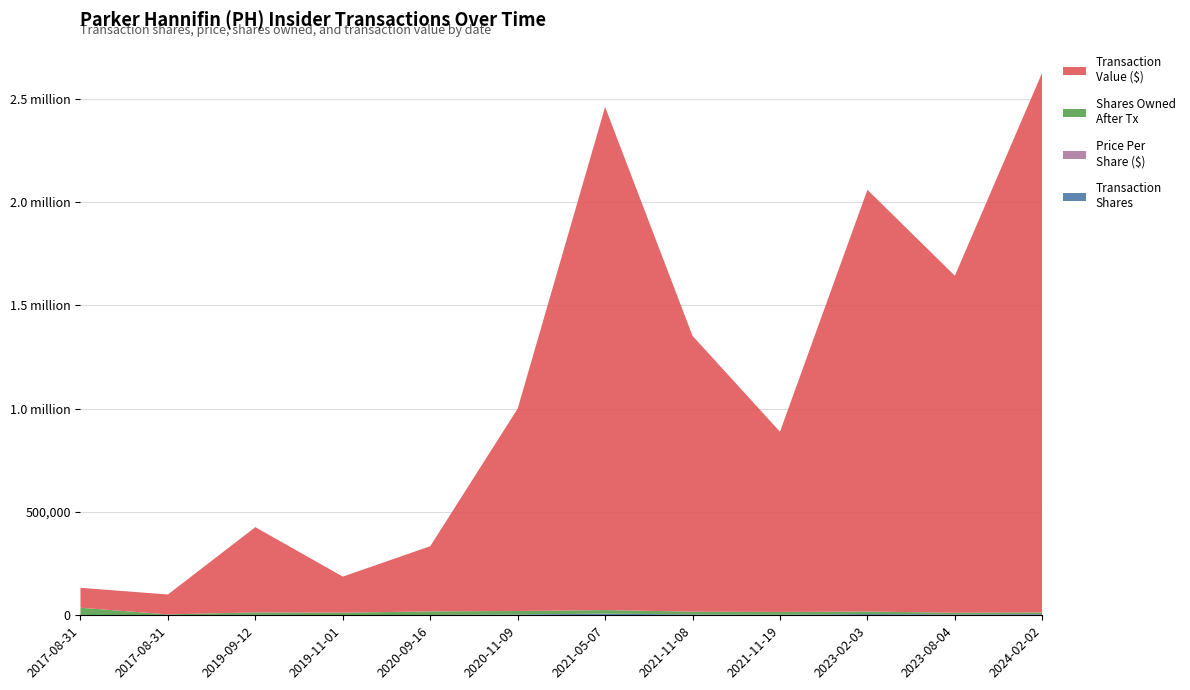

Reading right to left, what are all the values shown in this chart?

transactionShares: 5197.0	3906.0	5950.0	2616.0	4023.0	7611.0	3849.0	1459.0	917.0	2250.0	600.0	600.0
transactionPricePerShare: 502.9	417.6	343.1	333.4	331.8	320.0	254.4	216.2	190.3	183.4	160.7	160.7
sharesOwnedFollowingTransaction: 8088.0	8082.0	11981.0	13318.0	13318.0	17332.0	16719.0	17264.0	11652.0	11641.0	3521.0	35884.0
transactionValue: 2613779.0	1631146.0	2041148.0	872174.0	1334992.0	2435173.0	979344.0	315375.0	174515.0	412546.0	96430.0	96430.0